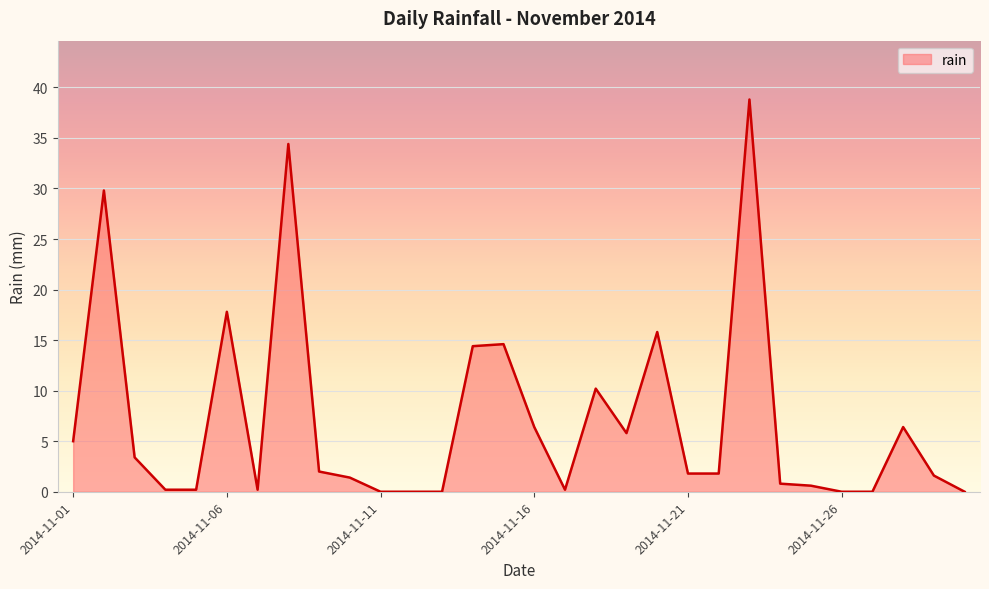

What is the maximum value shown in the chart?

38.8